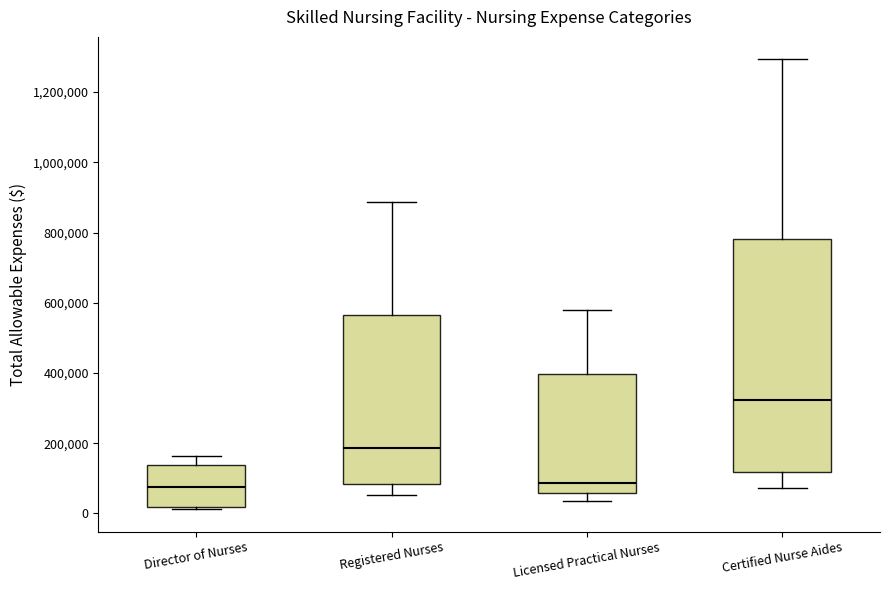

Comparing the boxes themselves (not the whiskers), which one is the tallest?

Certified Nurse Aides